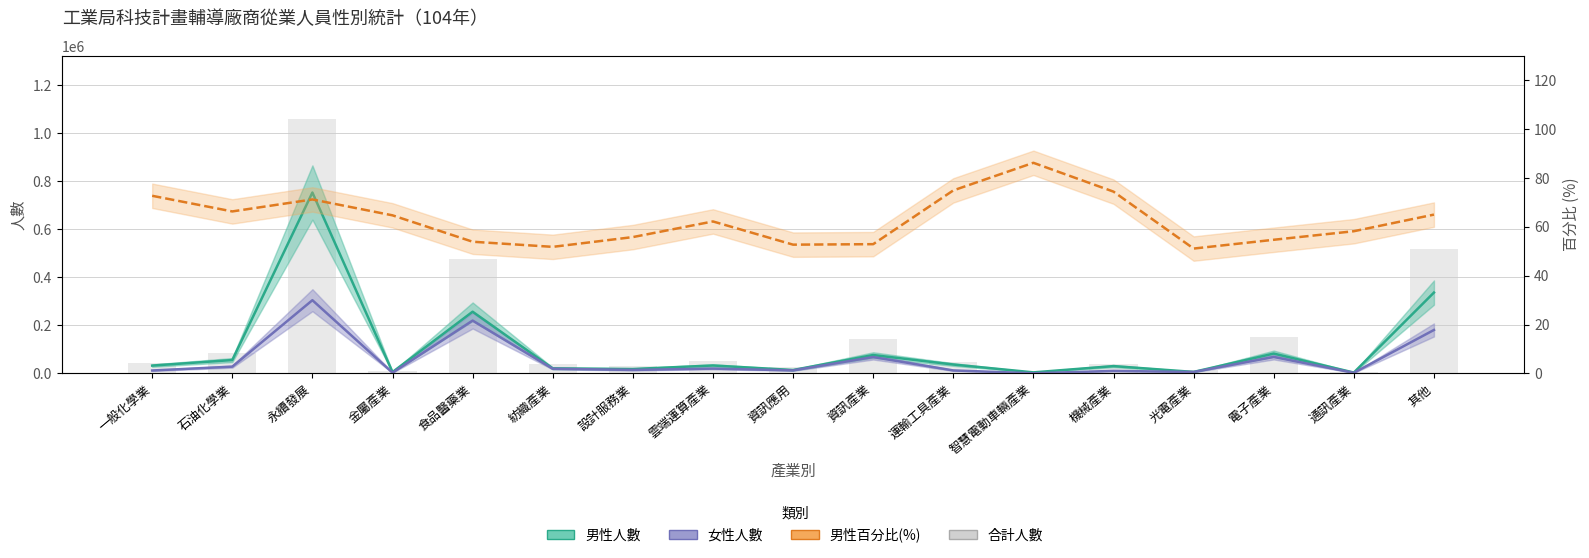

The value of 合計人數 at 食品醫藥業 is 476840.0. True or false?

True